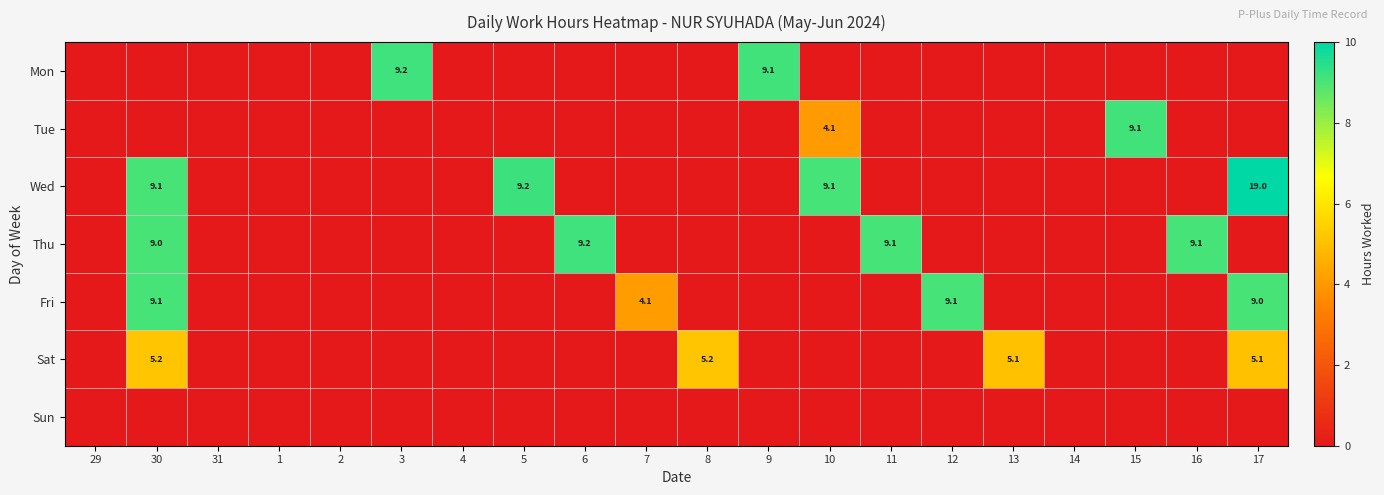

True or false: Mon has a value of 13.5 at 9.

False